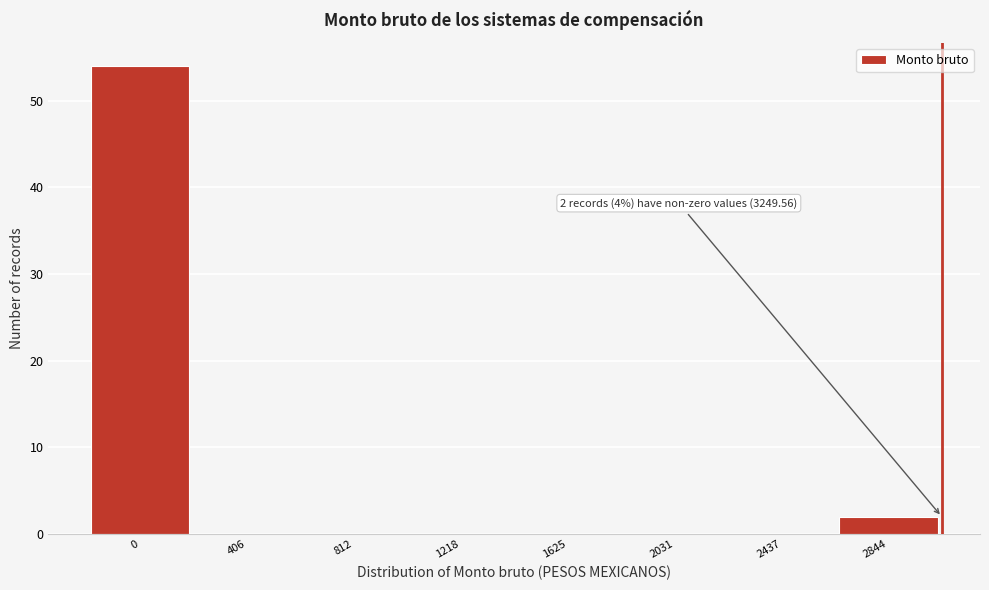

Reading right to left, extract all data points from this chart.

2844=2	2437=0	2031=0	1625=0	1218=0	812=0	406=0	0=54